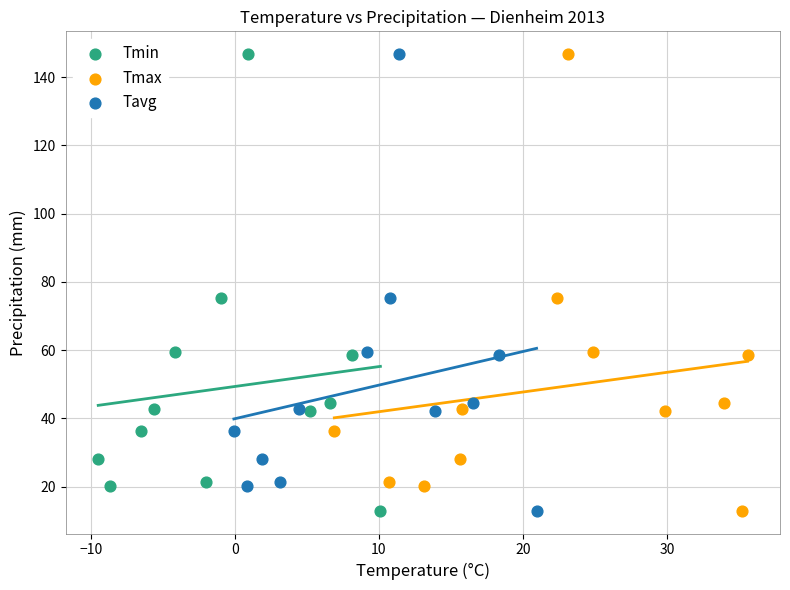

What are all the series names shown in the legend?

Tmin, Tmax, Tavg